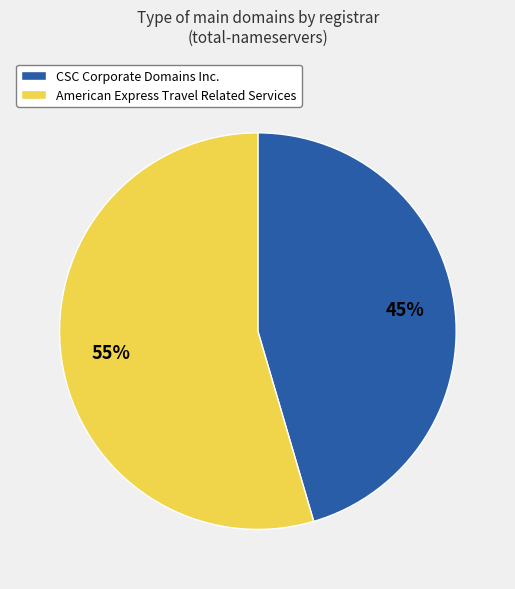

Which category has the biggest portion of the pie?

American Express Travel Related Services